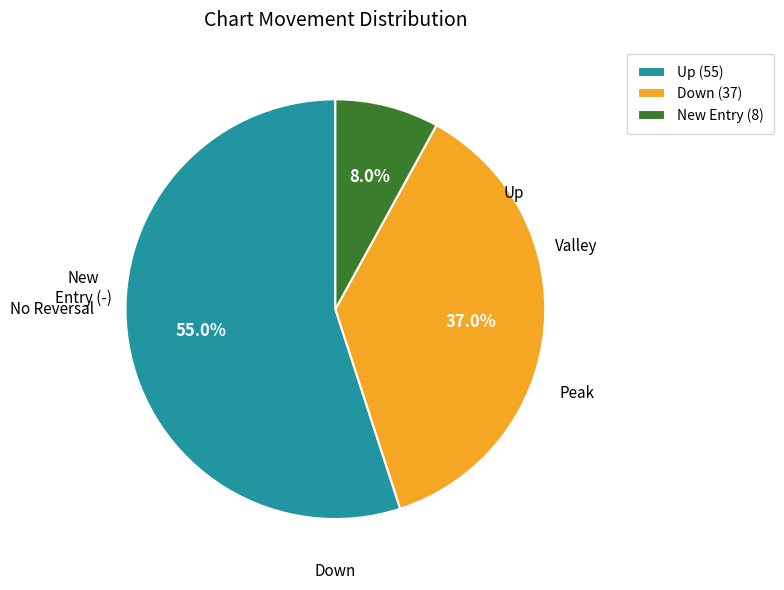

How many slices are in this pie chart?

3